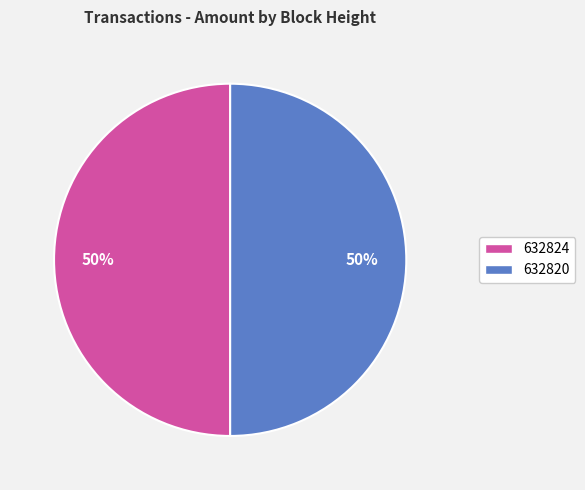

To the nearest percent, what portion does 632824 represent?

50%